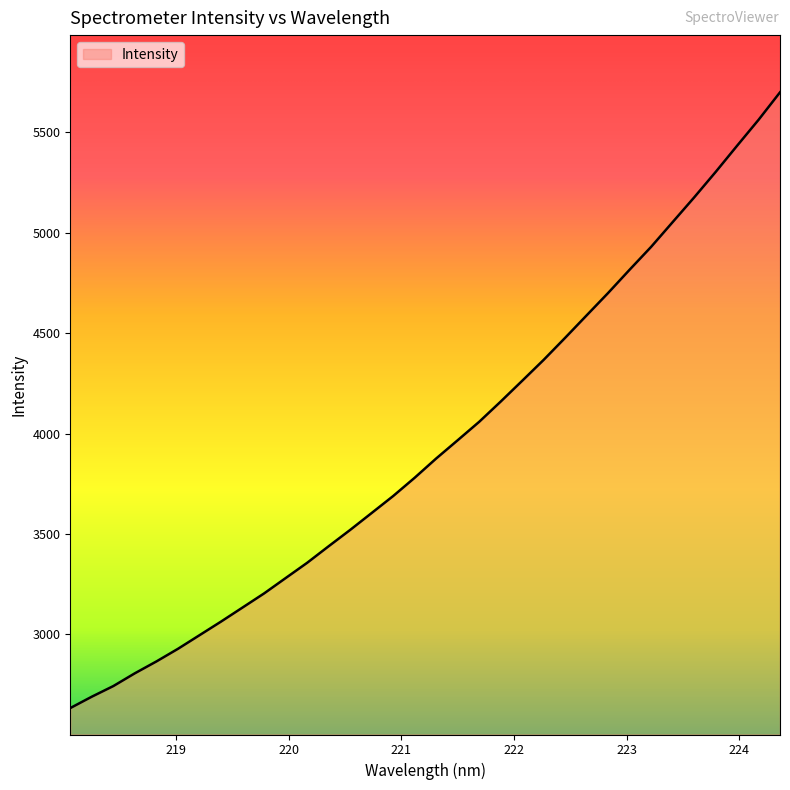

Reading right to left, transcribe all the data shown in this chart.

5700.1	5563.0	5433.7	5302.9	5176.2	5053.4	4930.3	4816.6	4700.7	4589.2	4477.3	4367.4	4263.1	4159.5	4058.7	3967.0	3876.0	3780.1	3689.0	3604.5	3520.2	3438.9	3356.3	3280.2	3203.9	3133.7	3063.7	2995.8	2928.1	2865.3	2806.3	2742.7	2689.7	2633.0